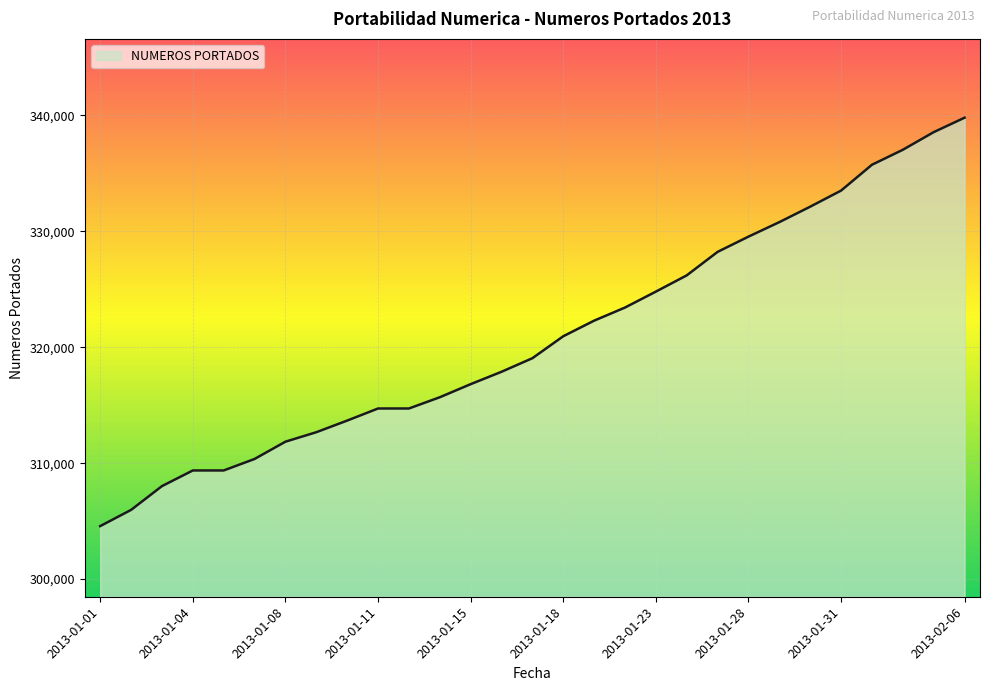

What is the difference between the maximum and minimum values?

35213